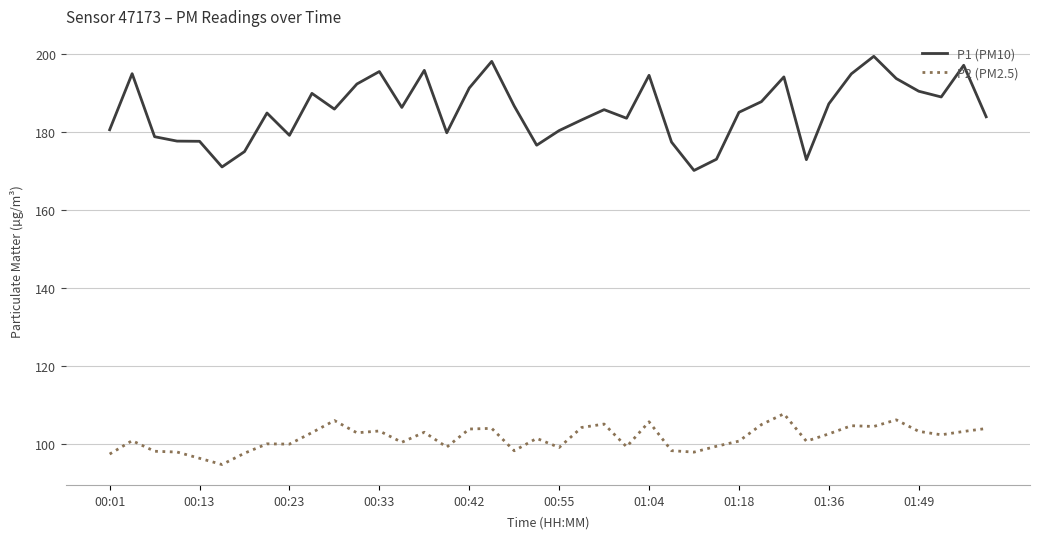

Which series has the largest total across all categories?

P1 (PM10)